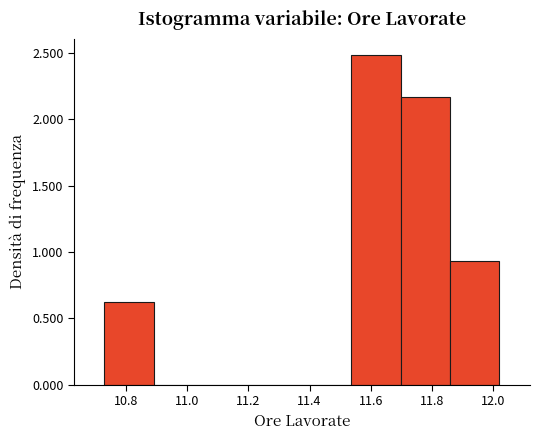

What is the height of the bar covering 11.54 to 11.70 on the x-axis? Neither the bar edges nor the heights are printed on the chart, so give them approximately, as read against the axes.

2.50